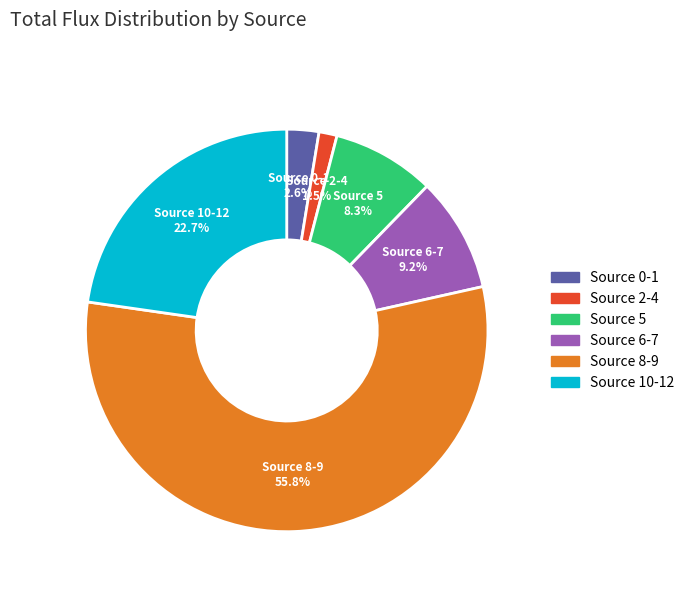

What portion of the pie excludes Source 10-12?

77.3%